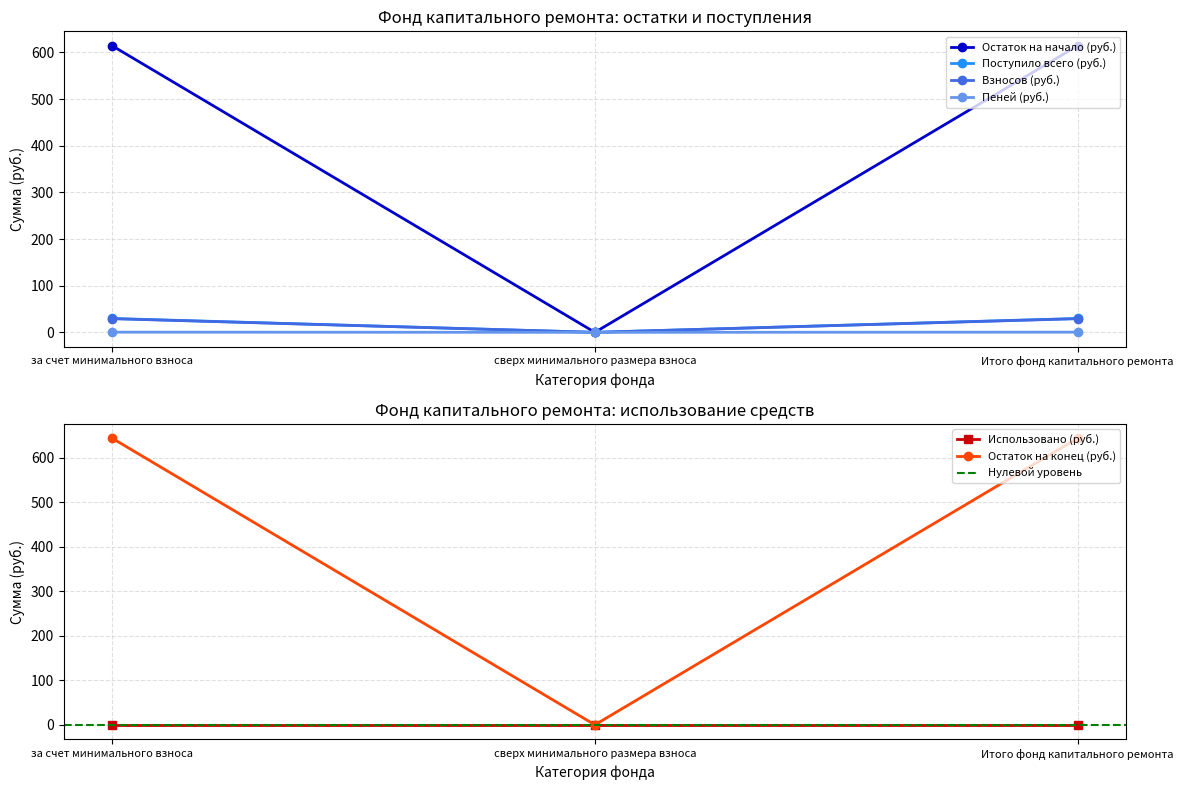

True or false: Поступило всего (руб.) has a value of 29.7 at за счет минимального взноса.

True